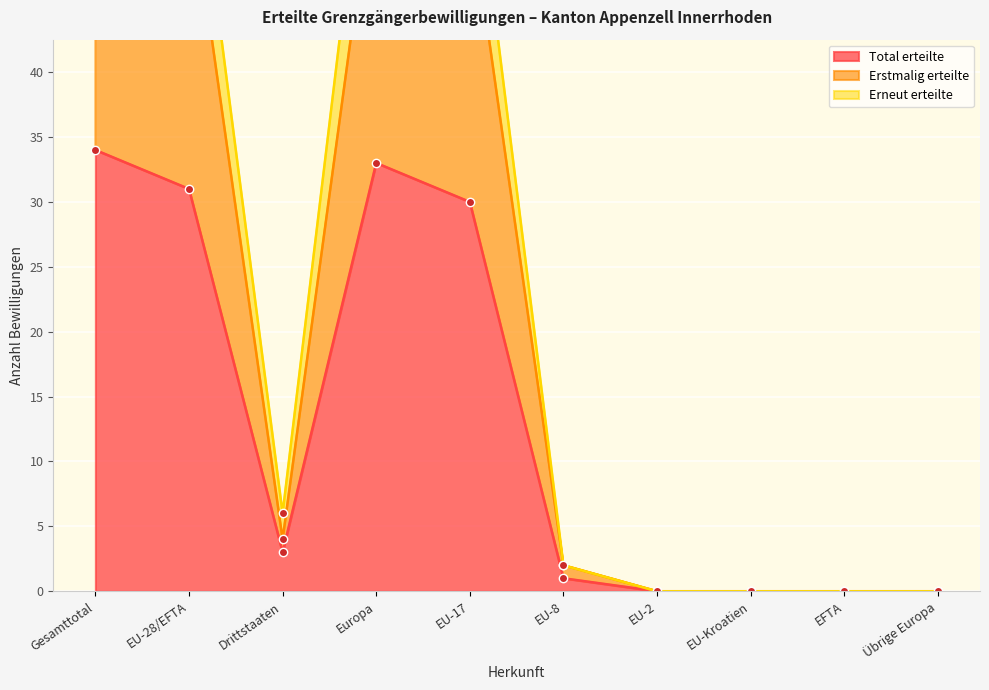

At which label does Erneut erteilte reach its peak?

Gesamttotal